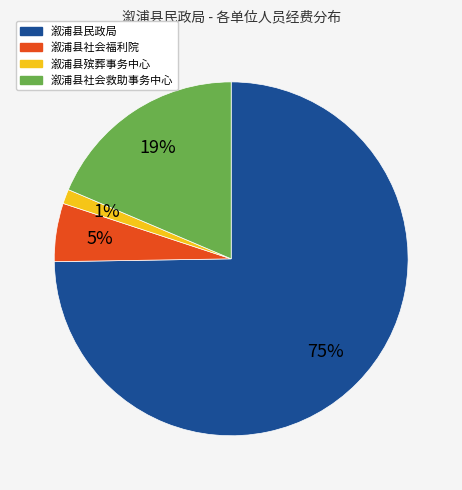

What percentage is the 溆浦县殡葬事务中心 slice, to the nearest percent?

1%